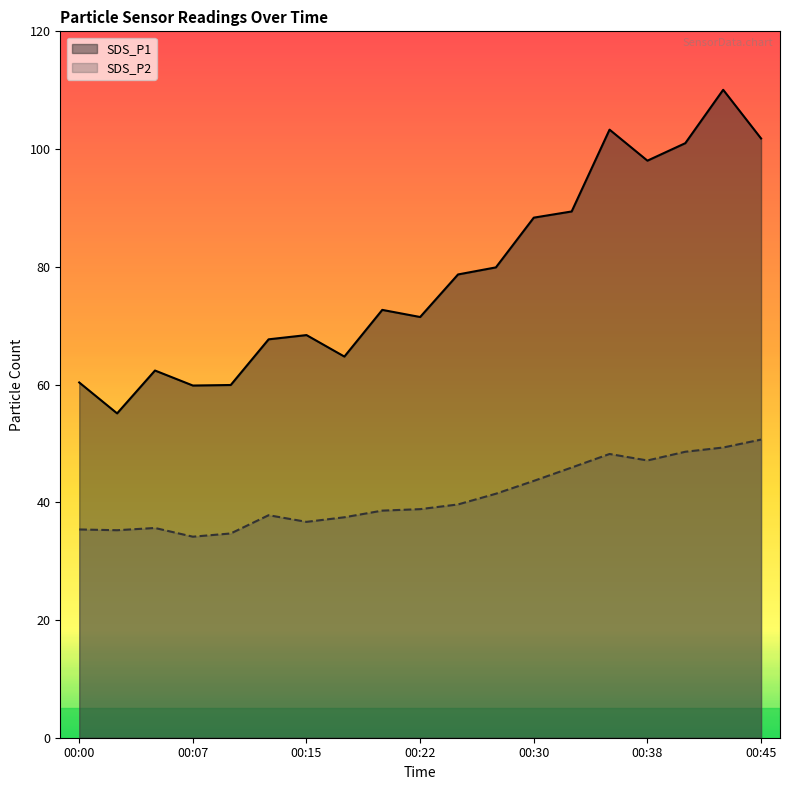

What is the difference between the highest and lowest values at 00:43?

60.8